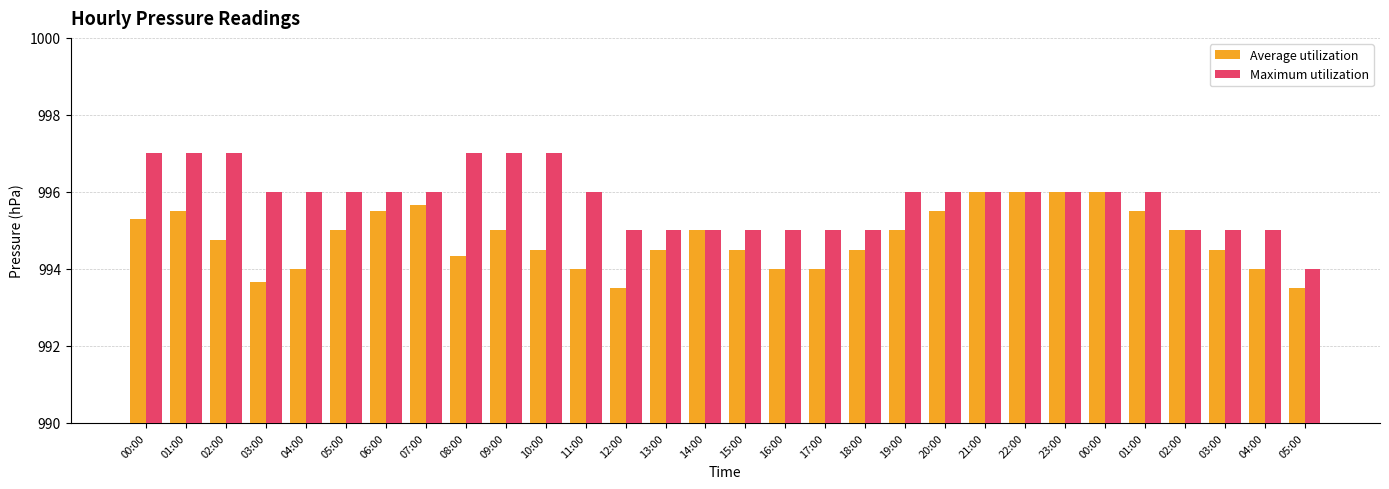

Which series has the largest range (max minus min)?

Maximum utilization